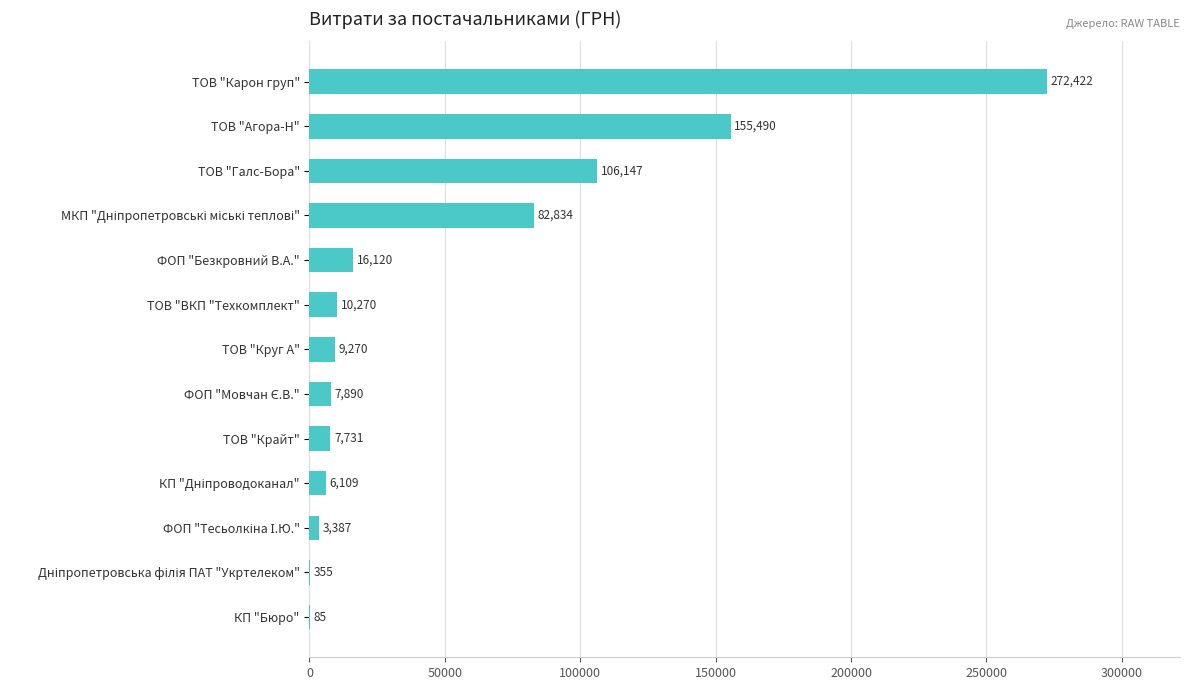

The chart shows a value of 272422.2 at ТОВ "Карон груп". True or false?

True